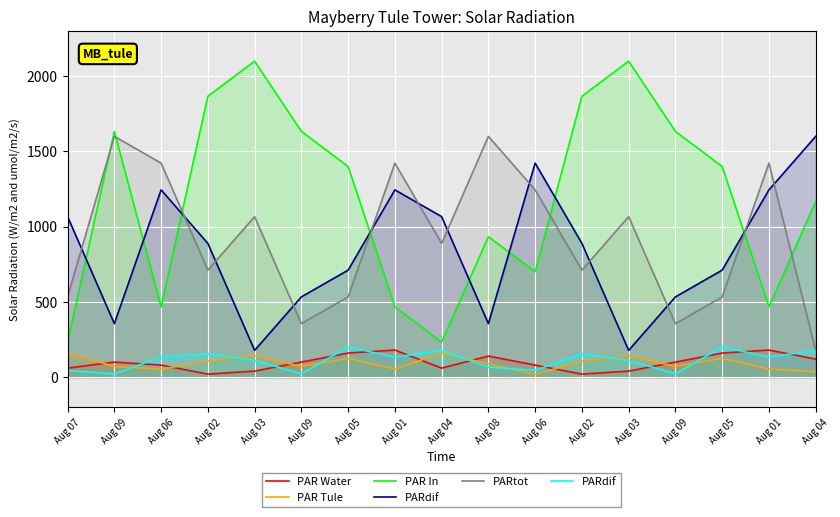

Between Aug 02 and Aug 03, which is larger?

Aug 03